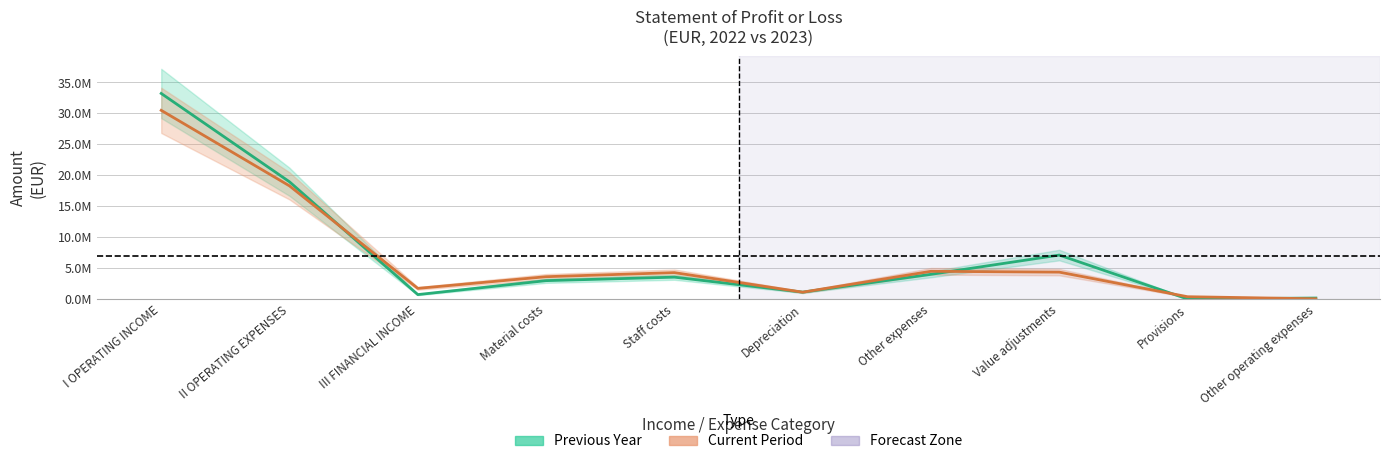

What is the difference between the highest and lowest values at Material costs?

634976